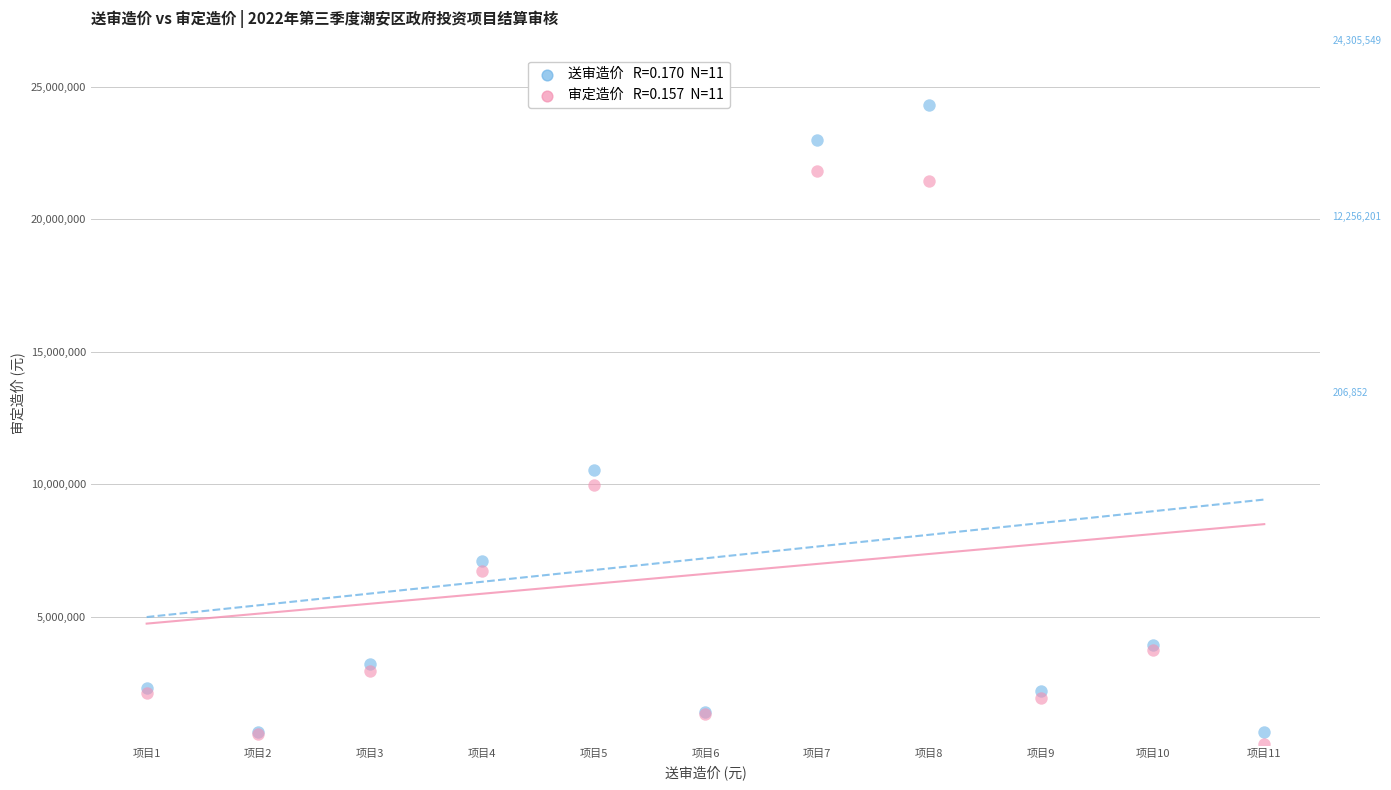

Across all series, what Y value is closest to 12256200?

10522725.1